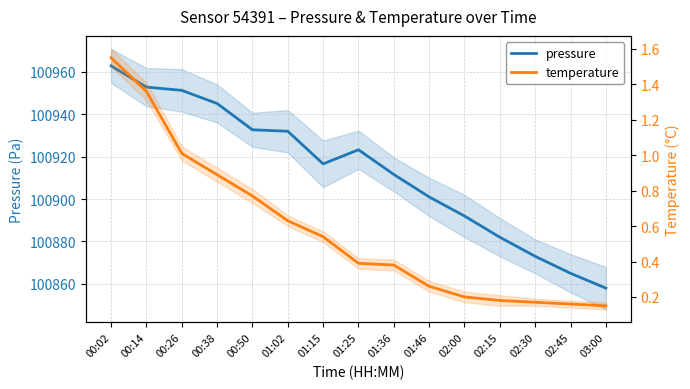

What is the minimum value for pressure?

100858.0